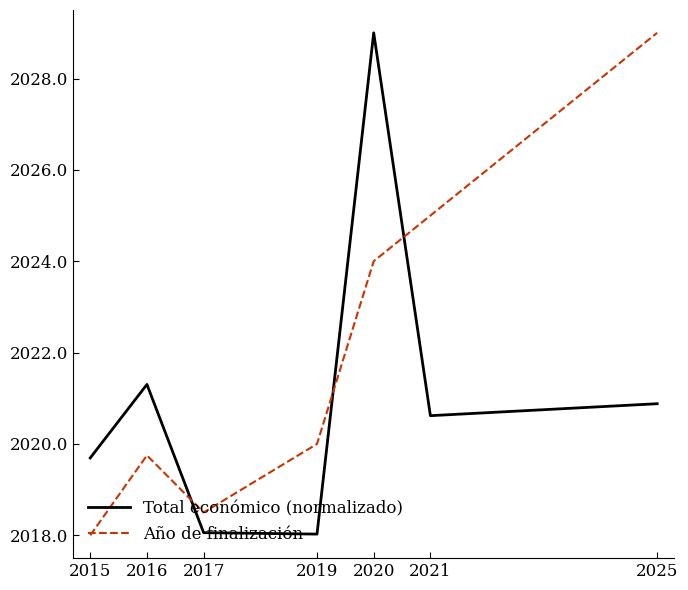

At which label does Año de finalización reach its minimum?

2015